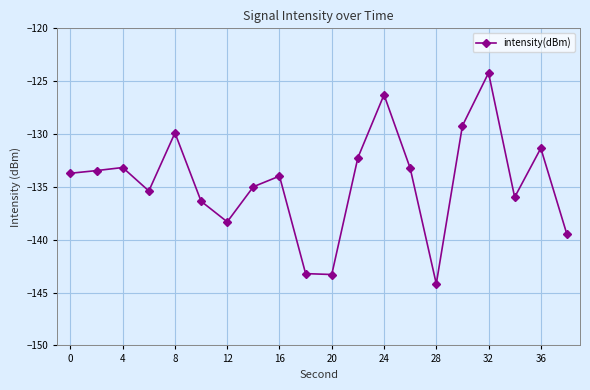

What is the greatest value displayed?

-124.2